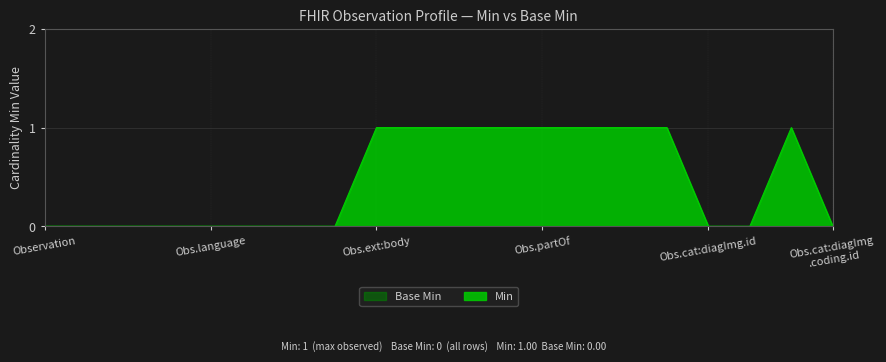

Which series has the largest total across all categories?

Min